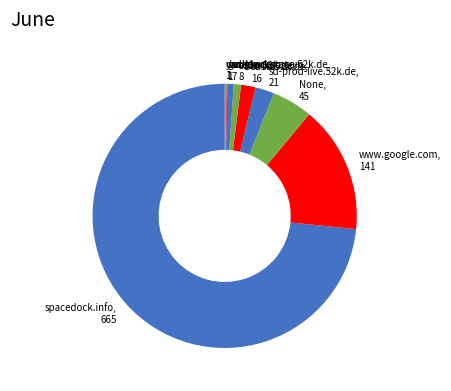

True or false: None accounts for 5% of the total.

True